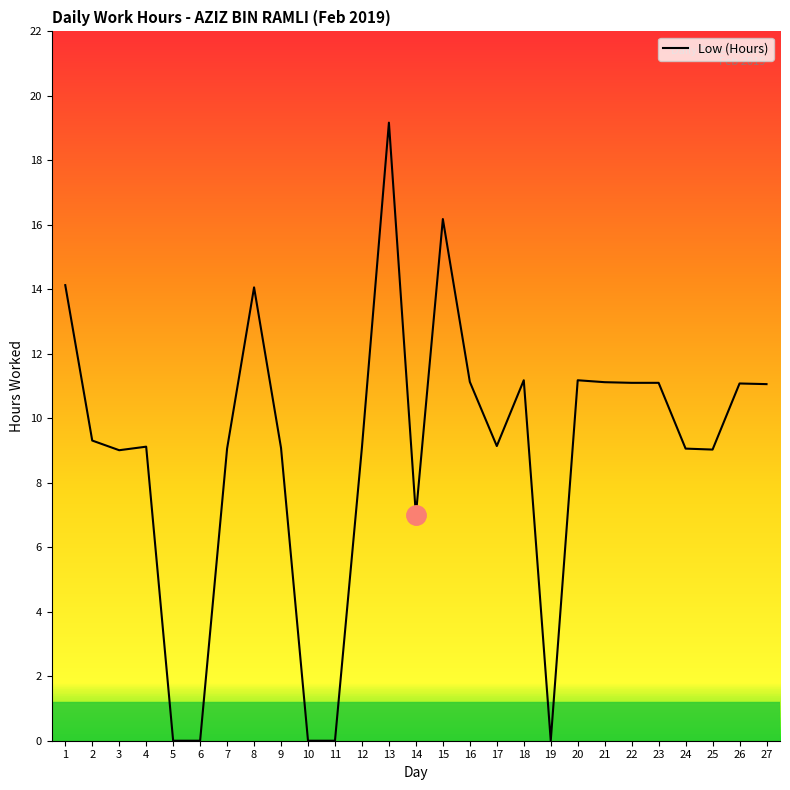

The chart shows a value of 15.5 at 18. True or false?

False